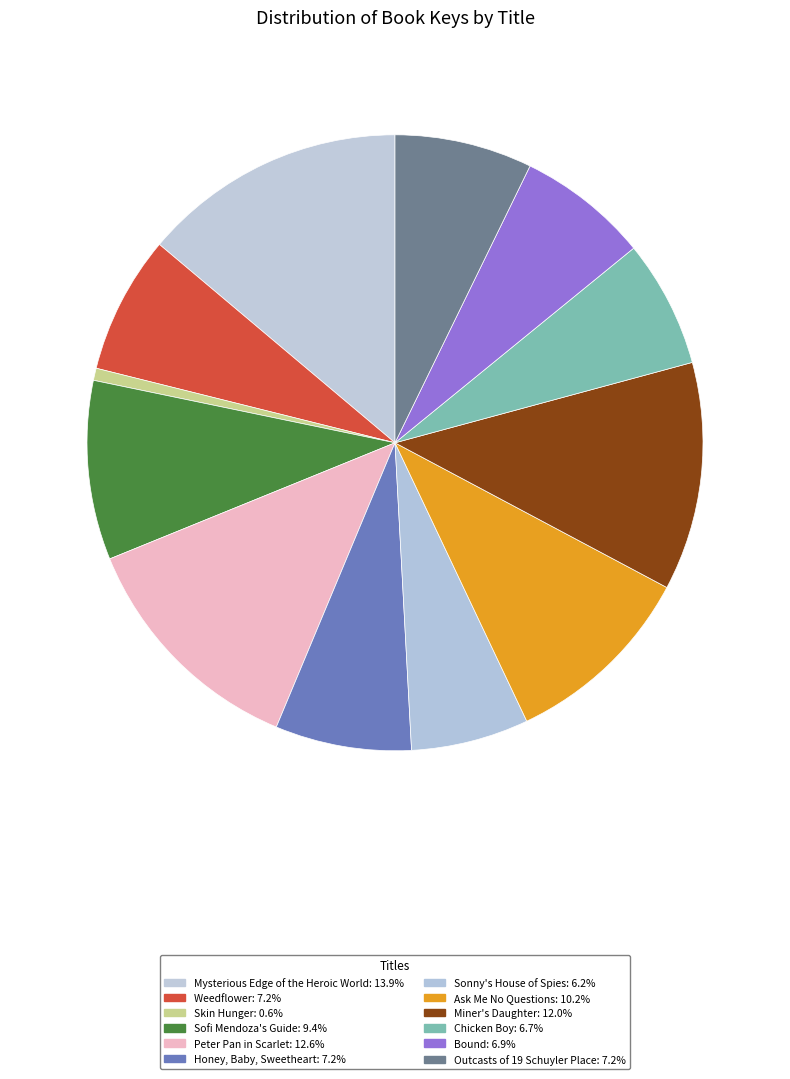

How many segments does this pie chart have?

12